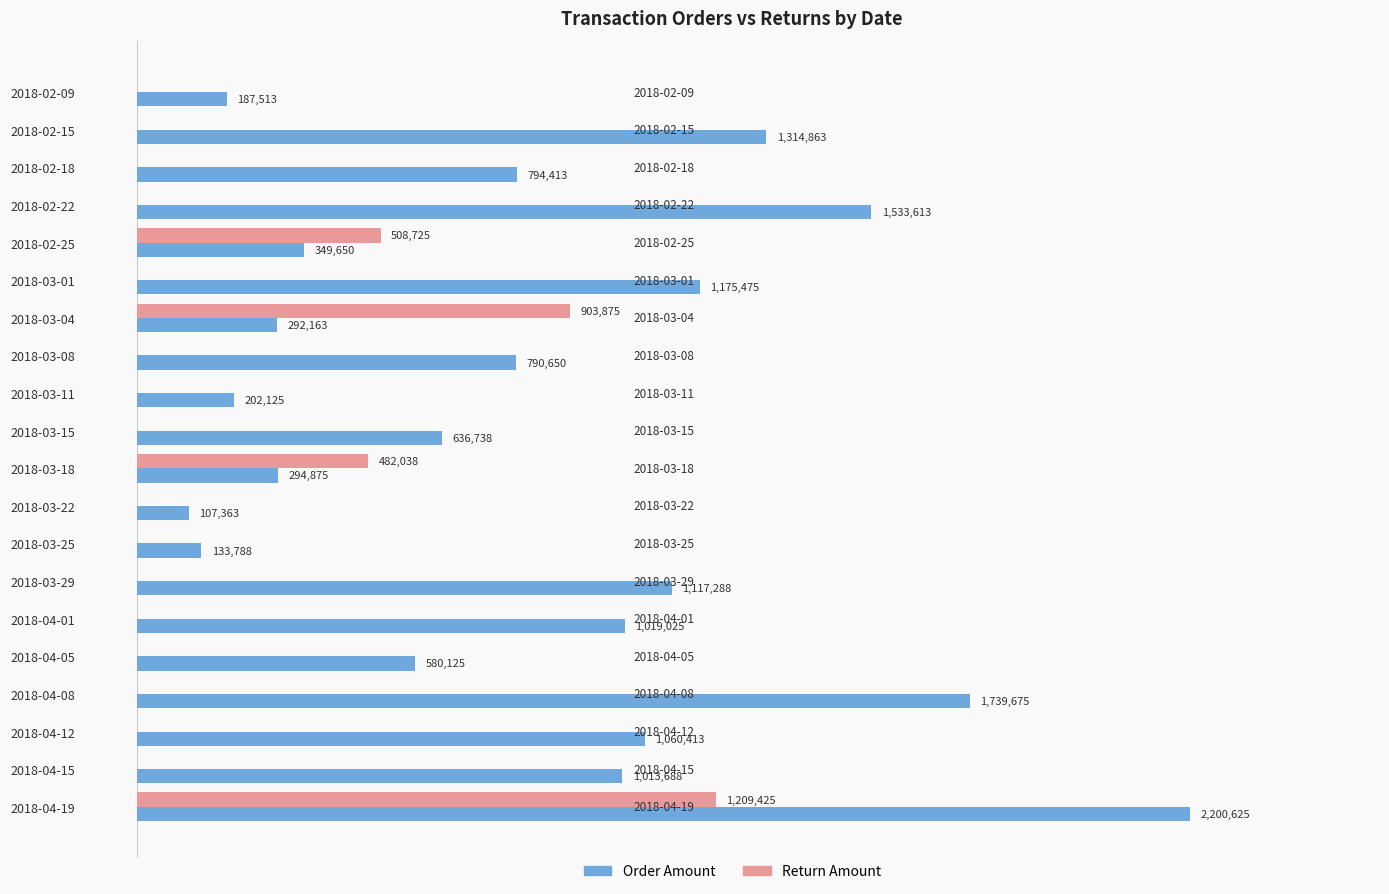

What are all the series names shown in the legend?

Order Amount, Return Amount